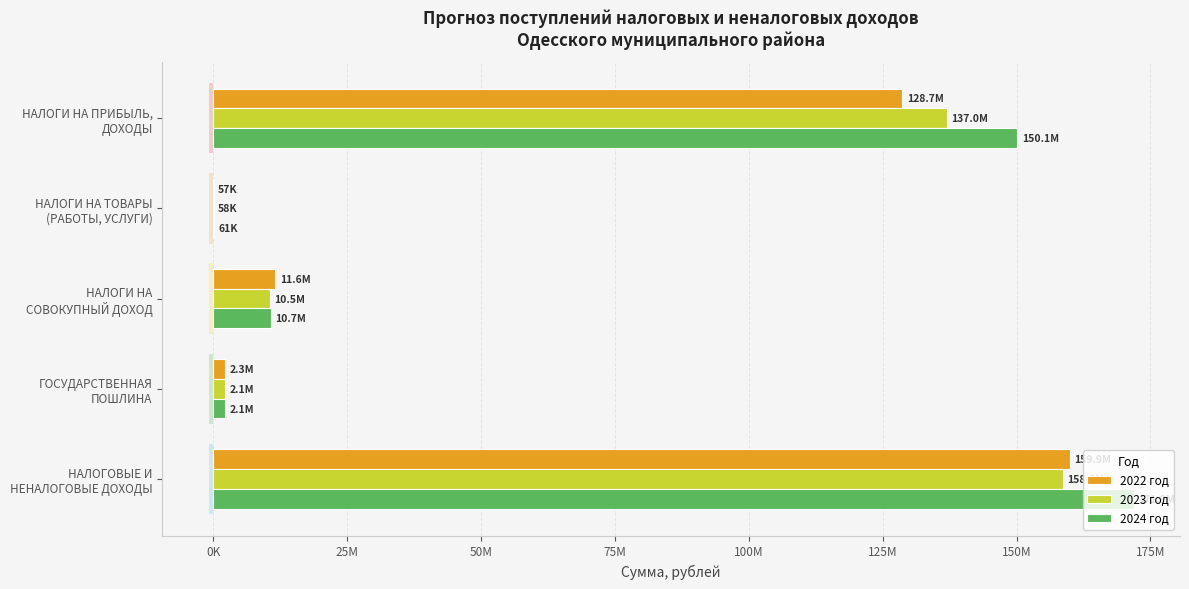

What are all the series names shown in the legend?

2022 год, 2023 год, 2024 год